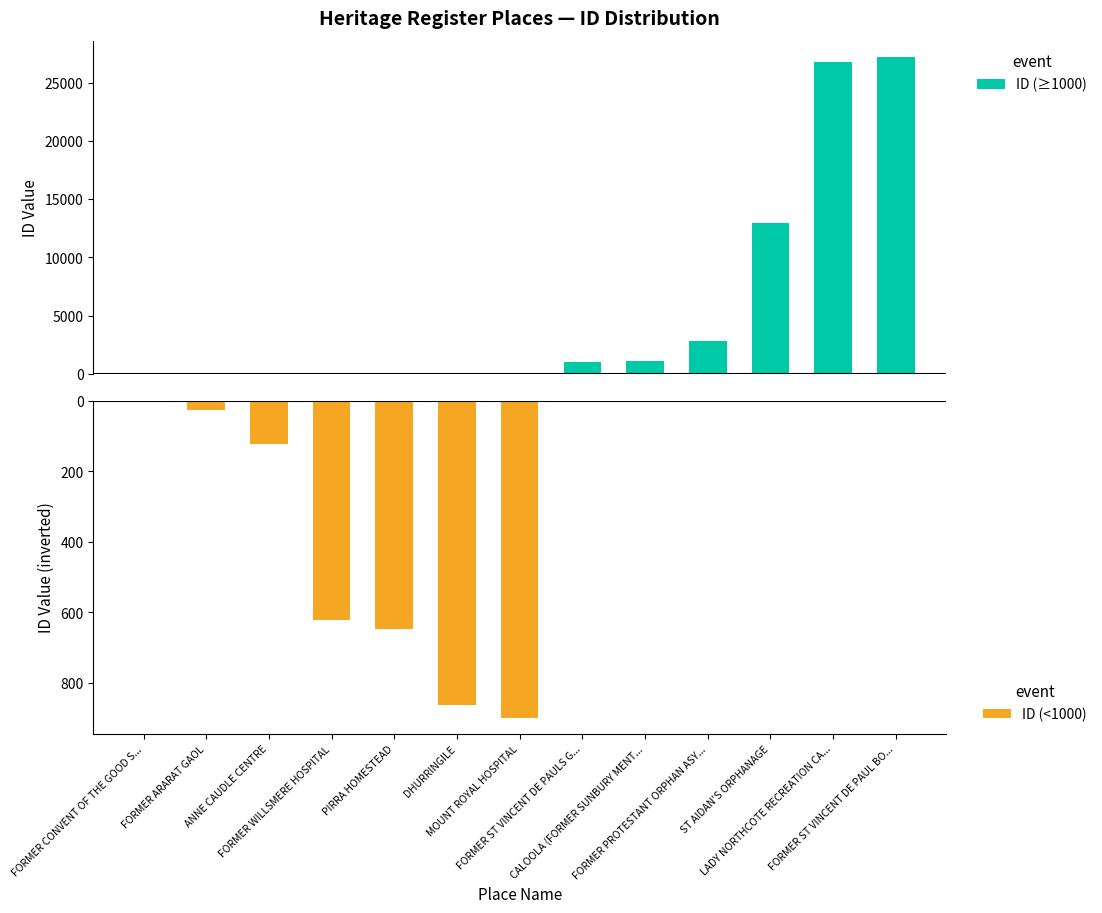

At CALOOLA (FORMER SUNBURY MENT..., list the series in order from largest to smallest.

ID (≥1000), ID (<1000)